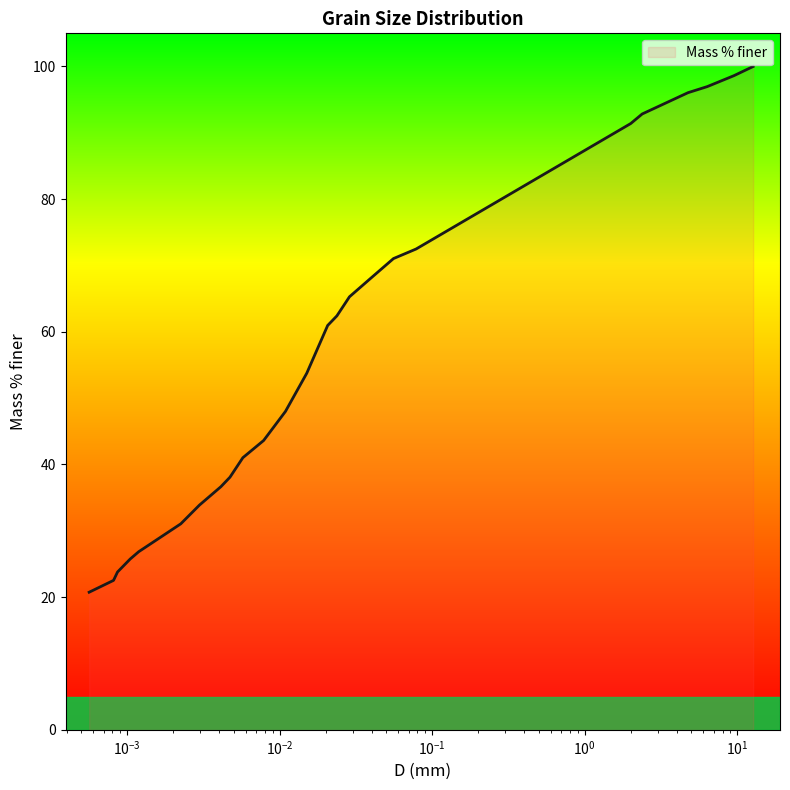

What is the change in value from 12.7 to 6.35?

-3.0